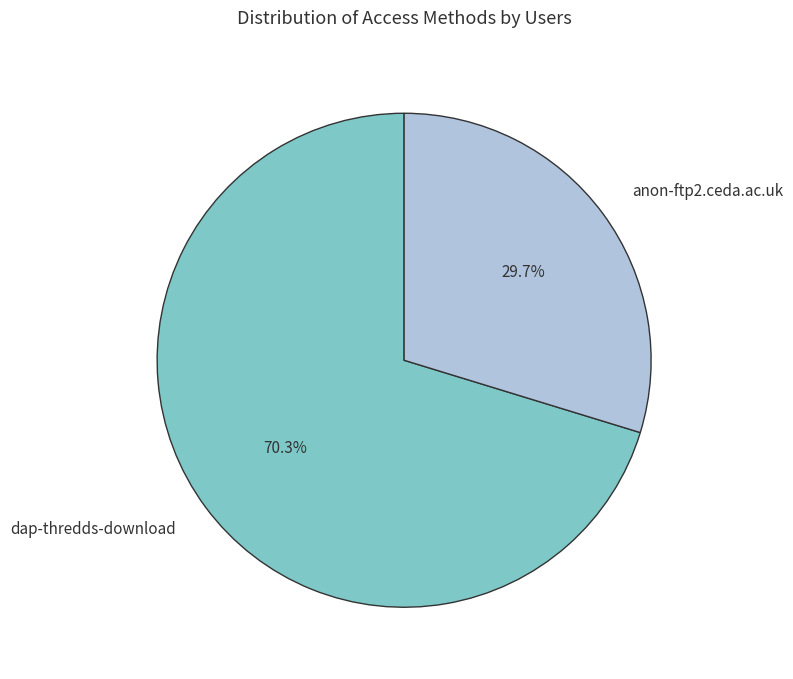

Rank the categories by value from highest to lowest.

dap-thredds-download, anon-ftp2.ceda.ac.uk